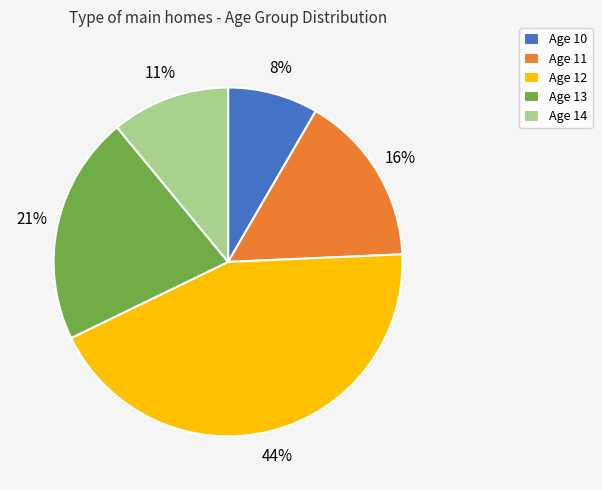

To the nearest percent, what is the average slice percentage?

20%